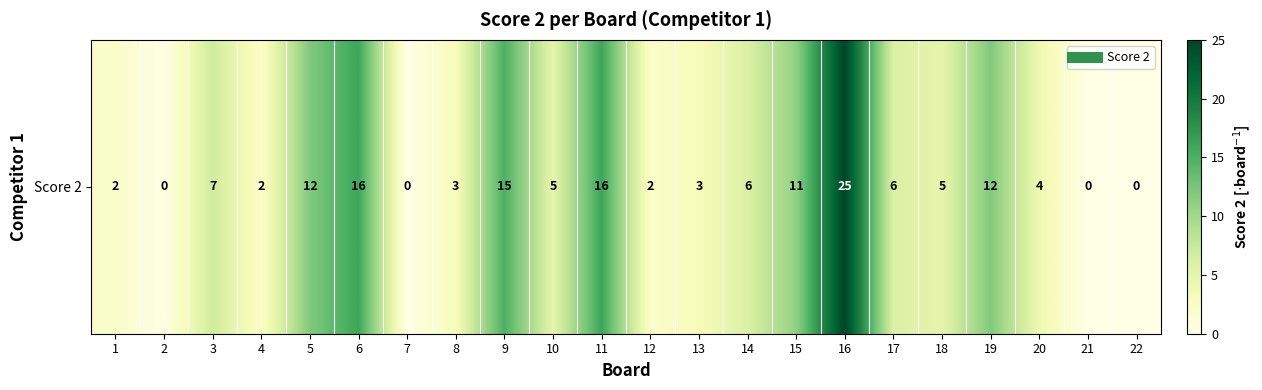

Where does the data first go above 5?

3